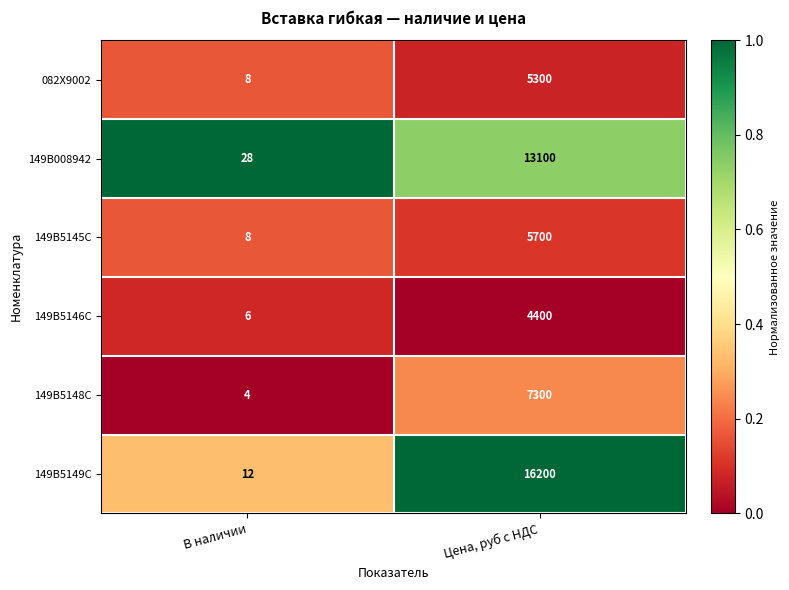

How many distinct data groups are displayed?

6